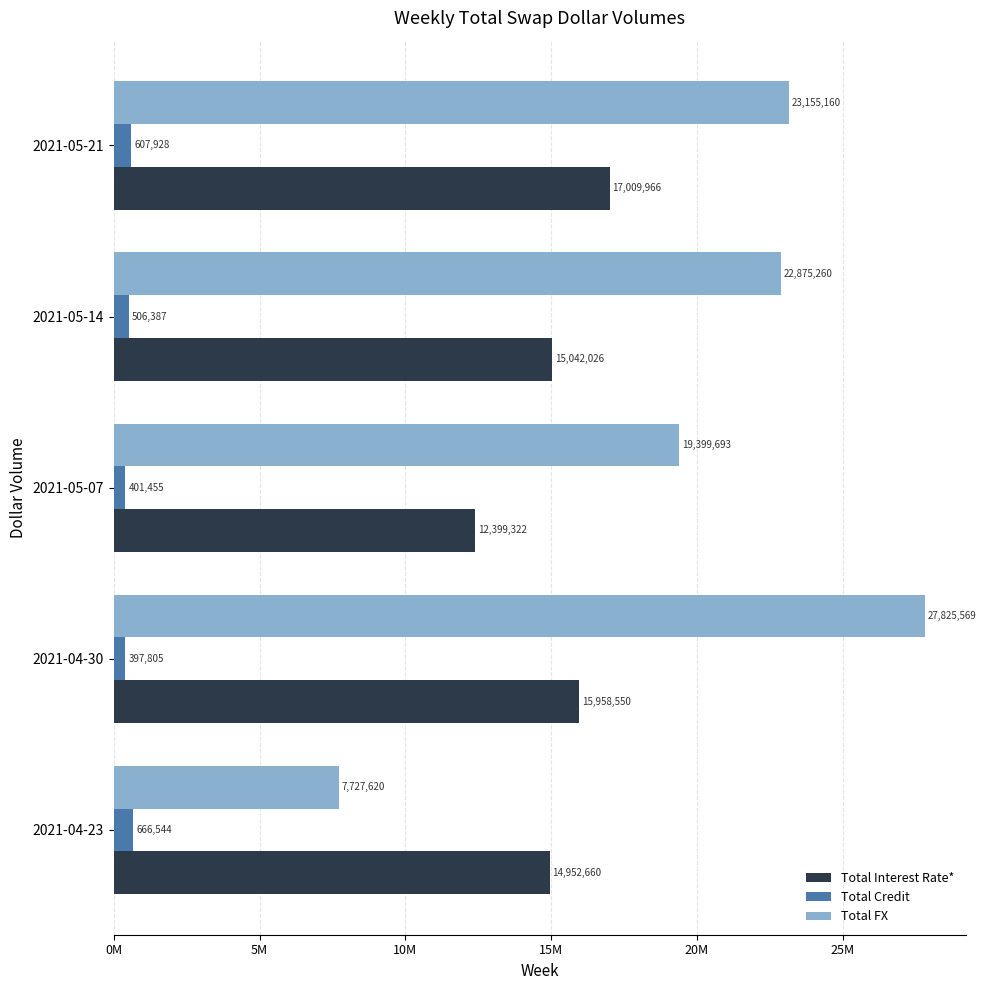

At which category is the sum across all series the highest?

2021-04-30